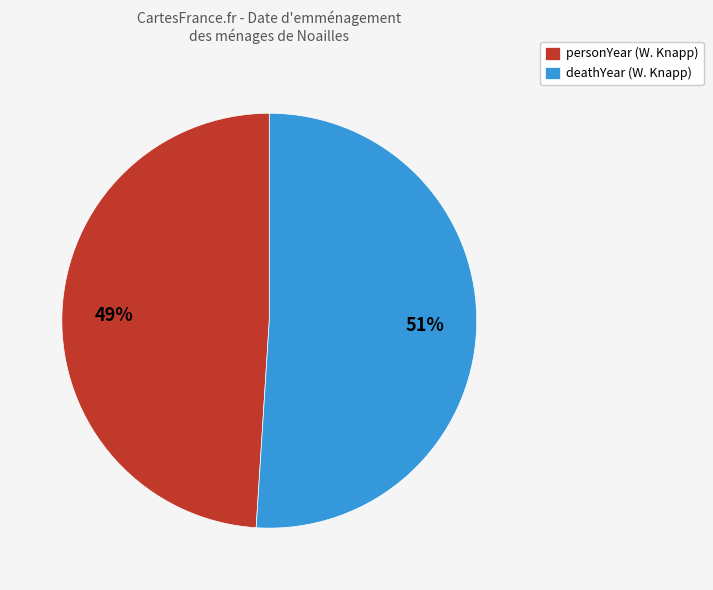

To the nearest percent, what is the difference between the largest and smallest slice percentages?

2%